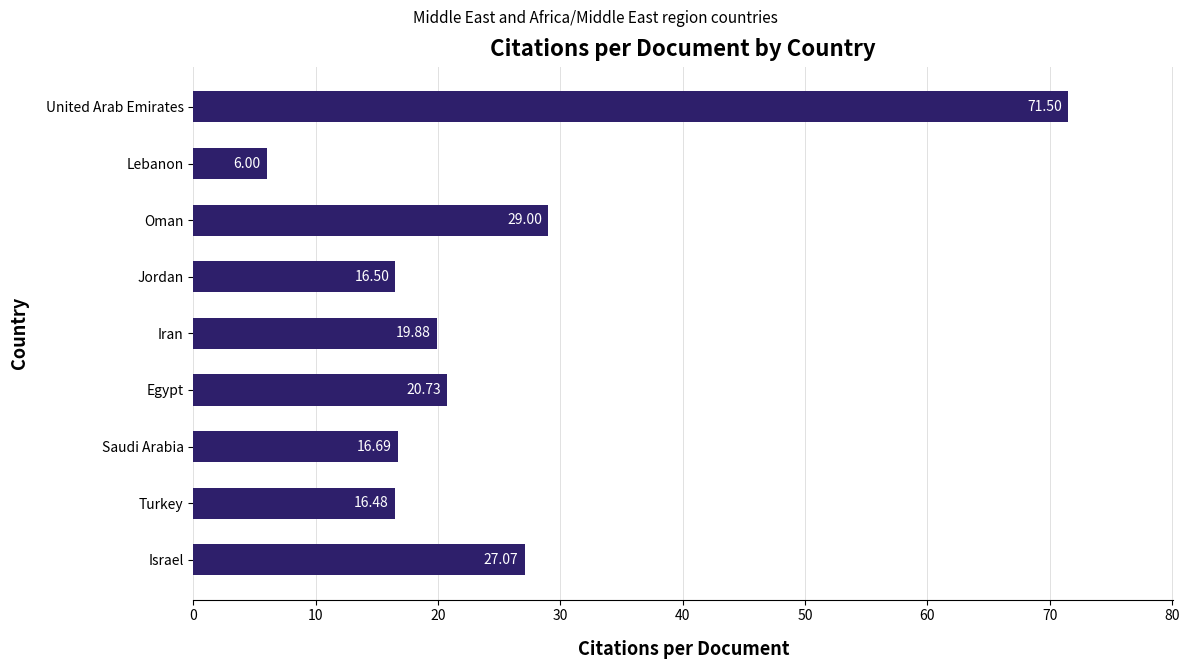

What is the smallest value displayed?

6.0